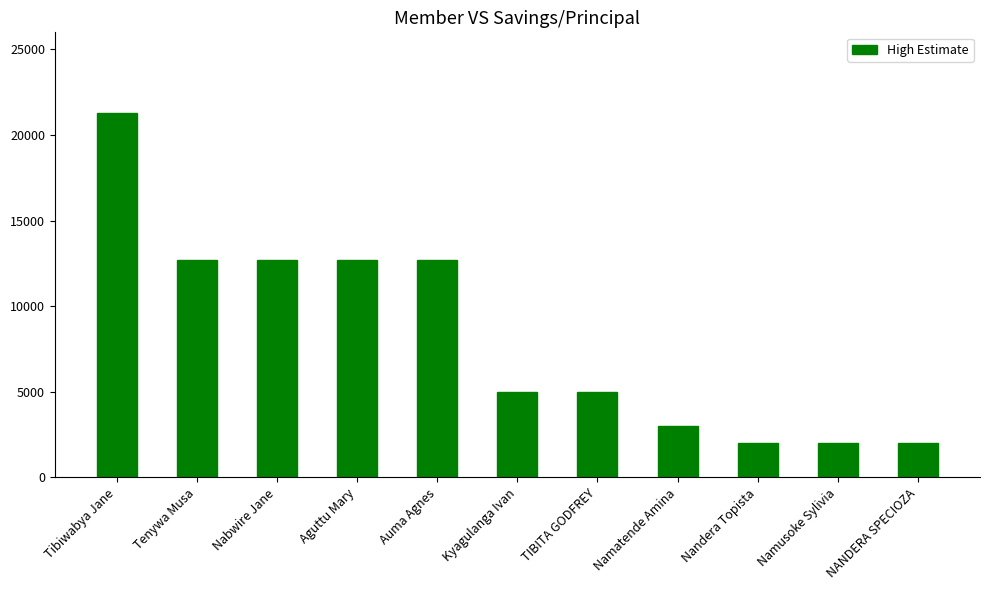

Reading left to right, transcribe all the data shown in this chart.

21300	12700	12700	12700	12700	5000	5000	3000	2000	2000	2000